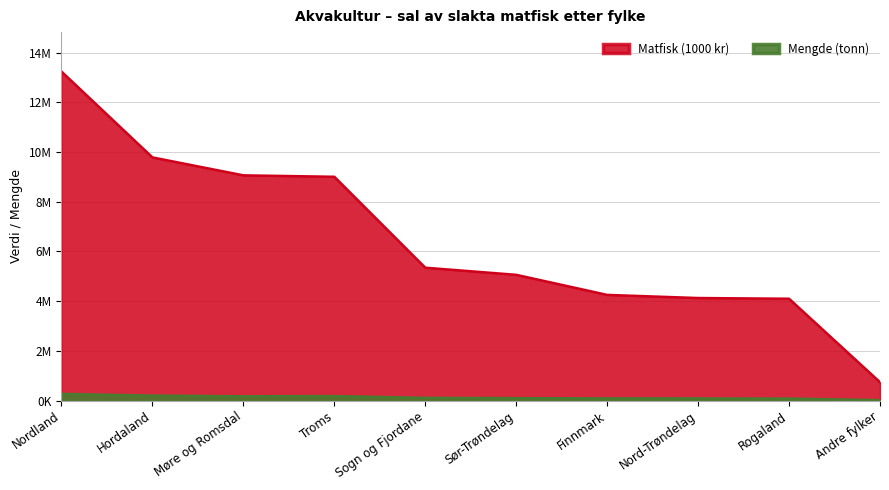

How many data points in Matfisk (1000 kr) are less than 5343697?

5